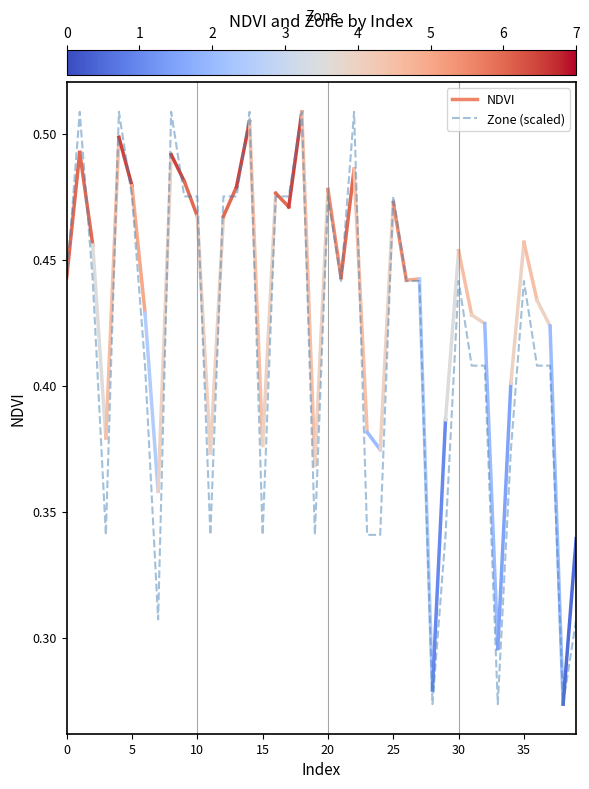

How many lines are shown in the chart?

1